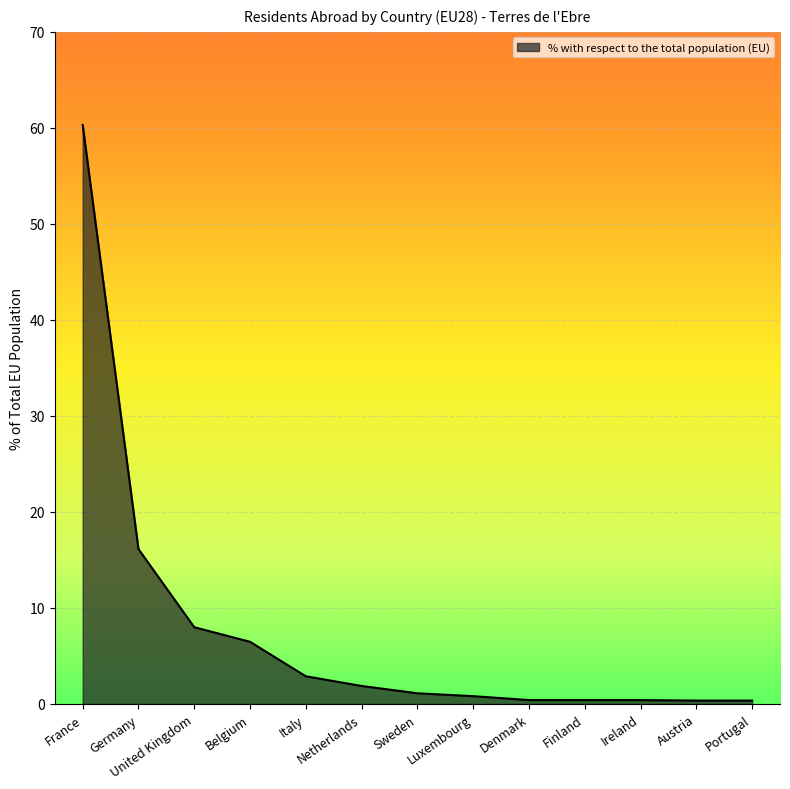

Count the number of categories in the chart.

13